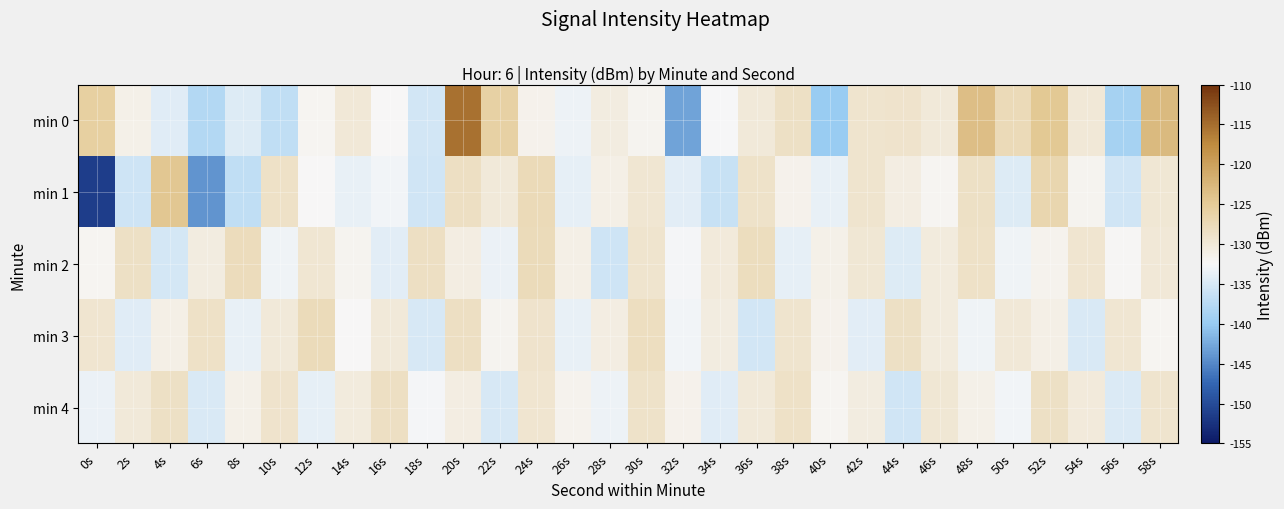

What is the greatest value displayed?

-115.3